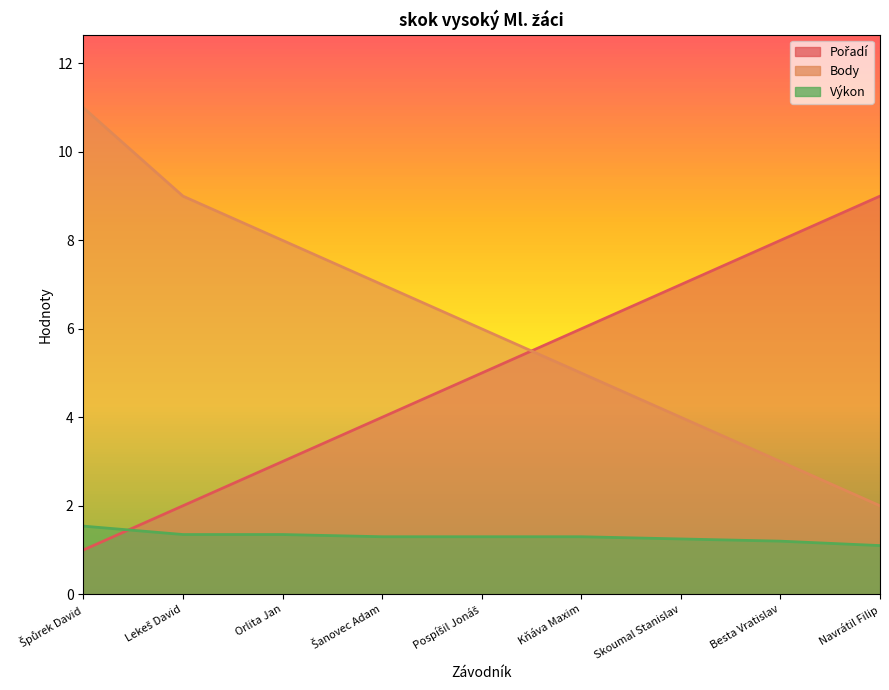

What is the total value across all series at Navrátil Filip?

12.1